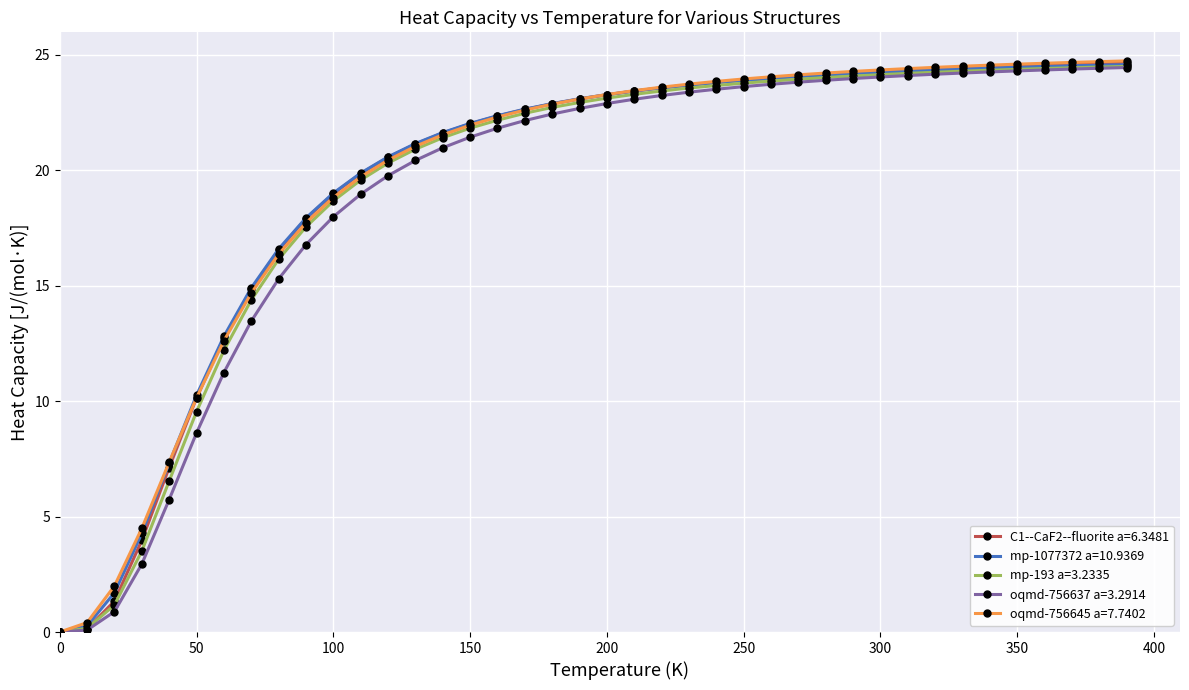

What is the value of the oqmd-756637 a=3.2914 point at the 5th from the left?

5.7